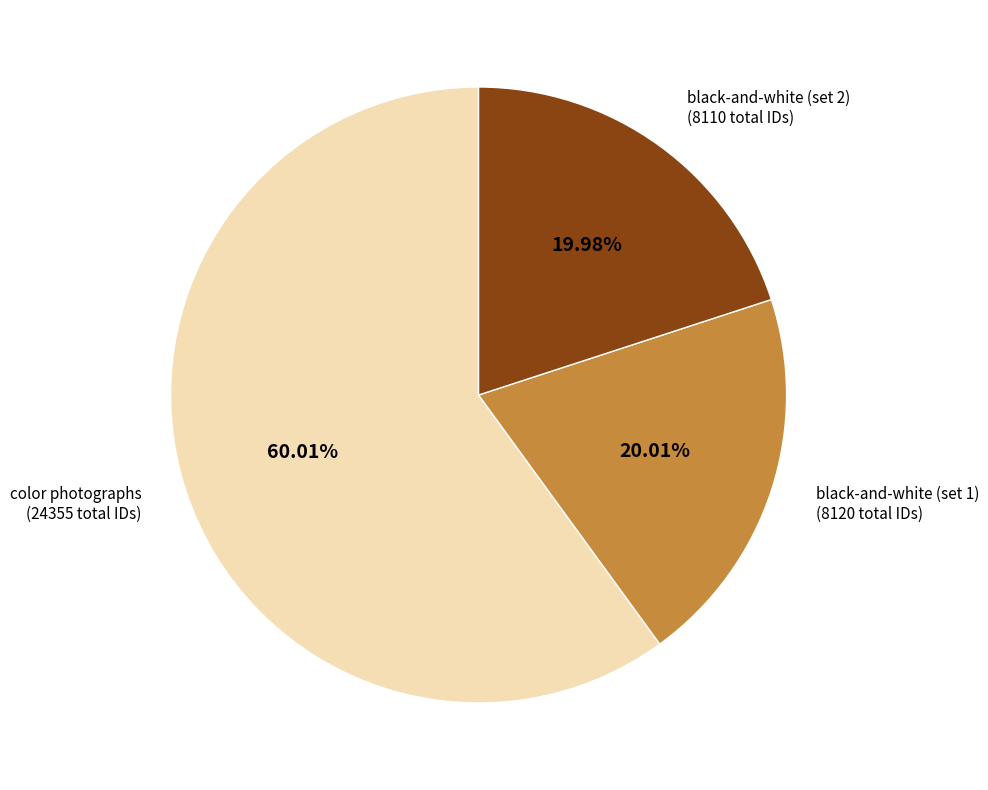

How many segments does this pie chart have?

3